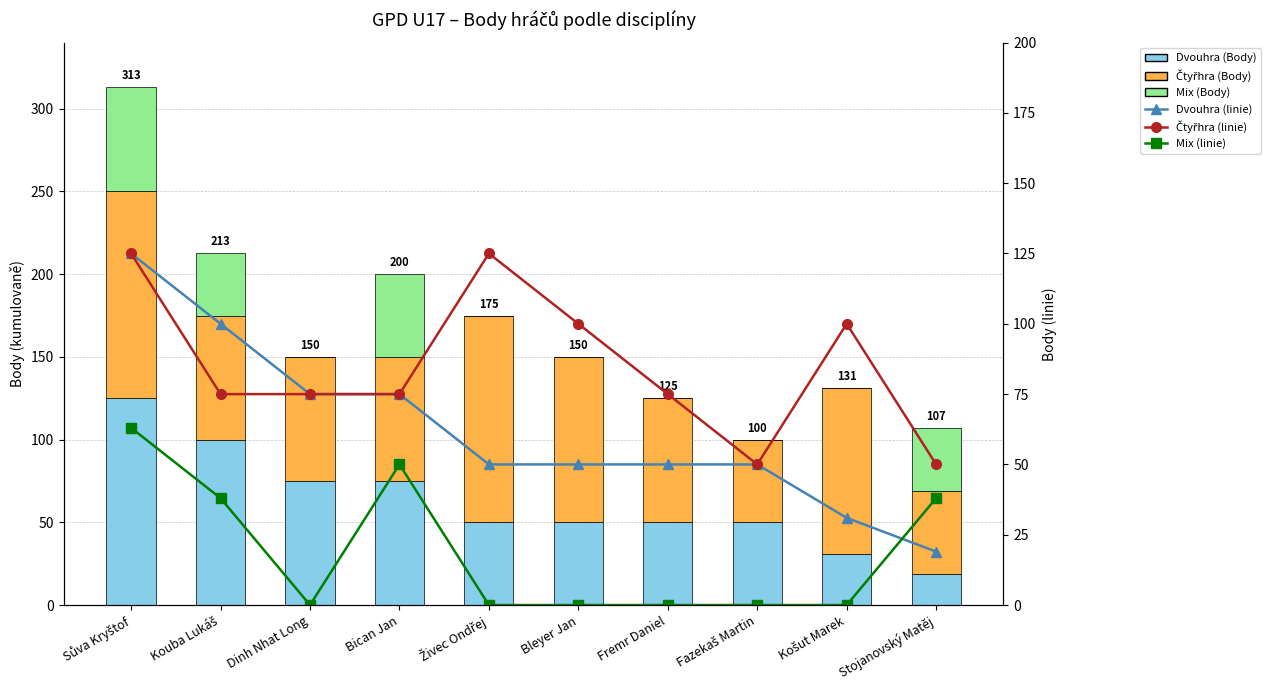

Which series changed the most between Bleyer Jan and Fazekaš Martin?

Čtyřhra (Body)